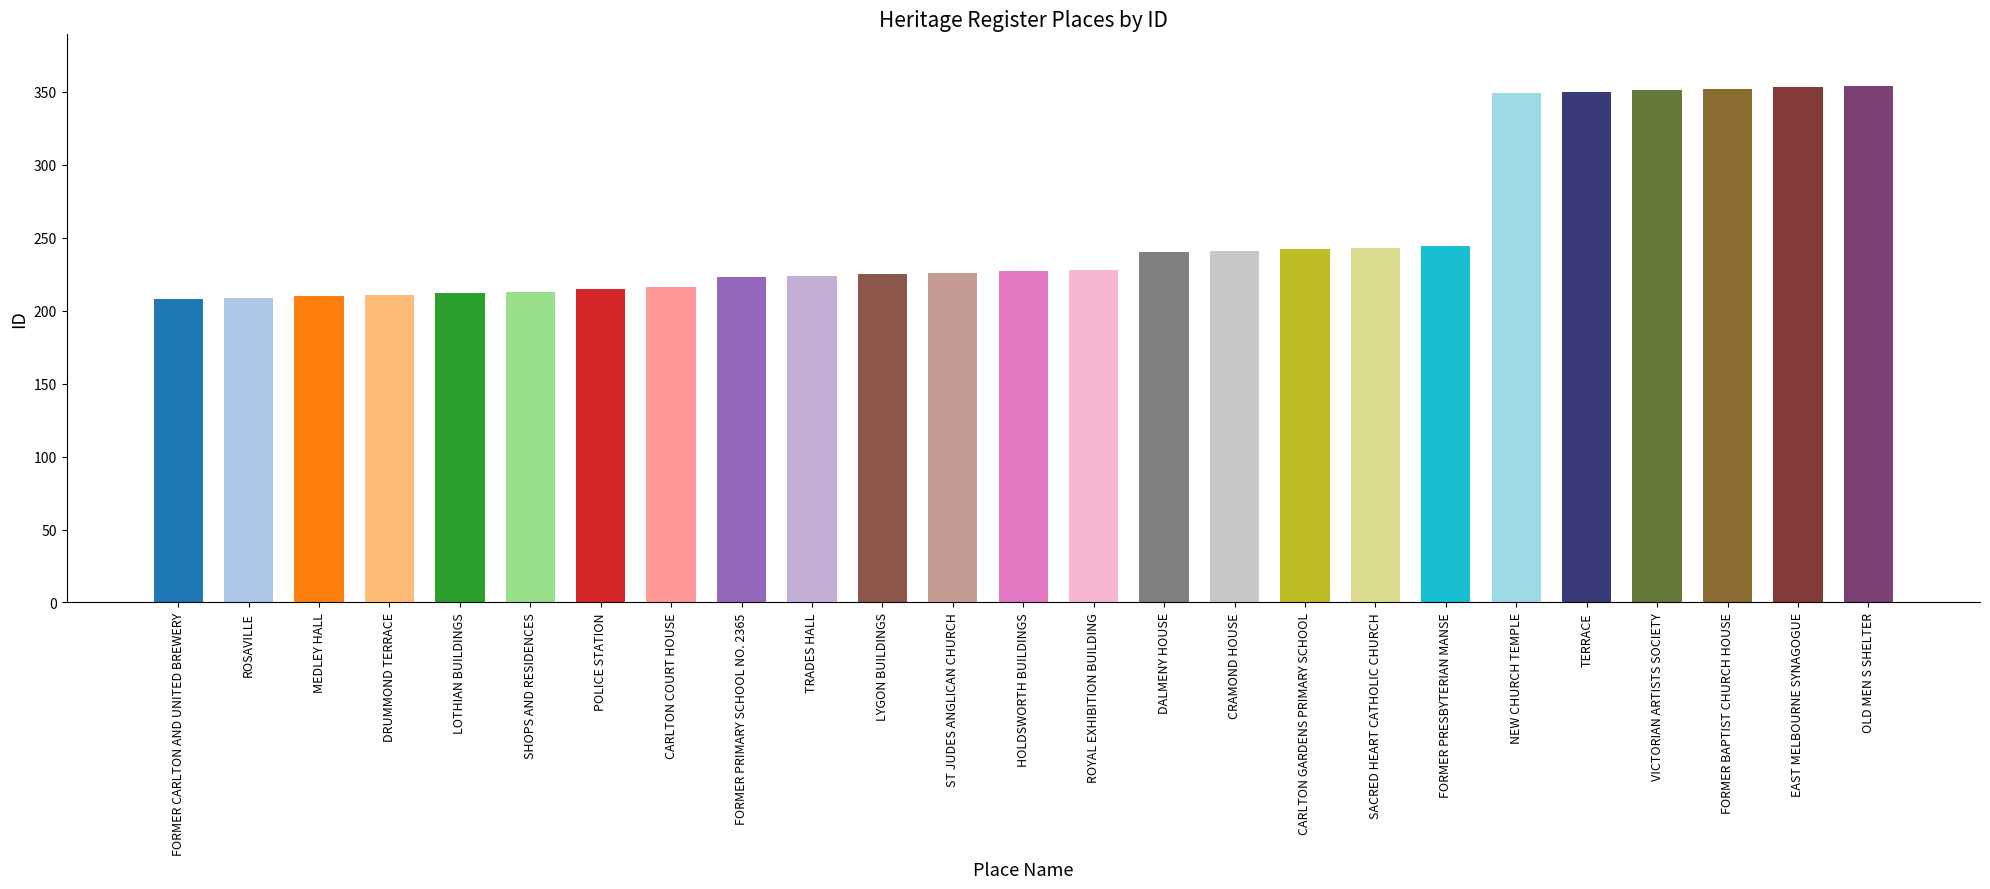

Reading left to right, what are all the values shown in this chart?

FORMER CARLTON AND UNITED BREWERY=208	ROSAVILLE=209	MEDLEY HALL=210	DRUMMOND TERRACE=211	LOTHIAN BUILDINGS=212	SHOPS AND RESIDENCES=213	POLICE STATION=215	CARLTON COURT HOUSE=216	FORMER PRIMARY SCHOOL NO. 2365=223	TRADES HALL=224	LYGON BUILDINGS=225	ST JUDES ANGLICAN CHURCH=226	HOLDSWORTH BUILDINGS=227	ROYAL EXHIBITION BUILDING=228	DALMENY HOUSE=240	CRAMOND HOUSE=241	CARLTON GARDENS PRIMARY SCHOOL=242	SACRED HEART CATHOLIC CHURCH=243	FORMER PRESBYTERIAN MANSE=244	NEW CHURCH TEMPLE=349	TERRACE=350	VICTORIAN ARTISTS SOCIETY=351	FORMER BAPTIST CHURCH HOUSE=352	EAST MELBOURNE SYNAGOGUE=353	OLD MEN S SHELTER=354